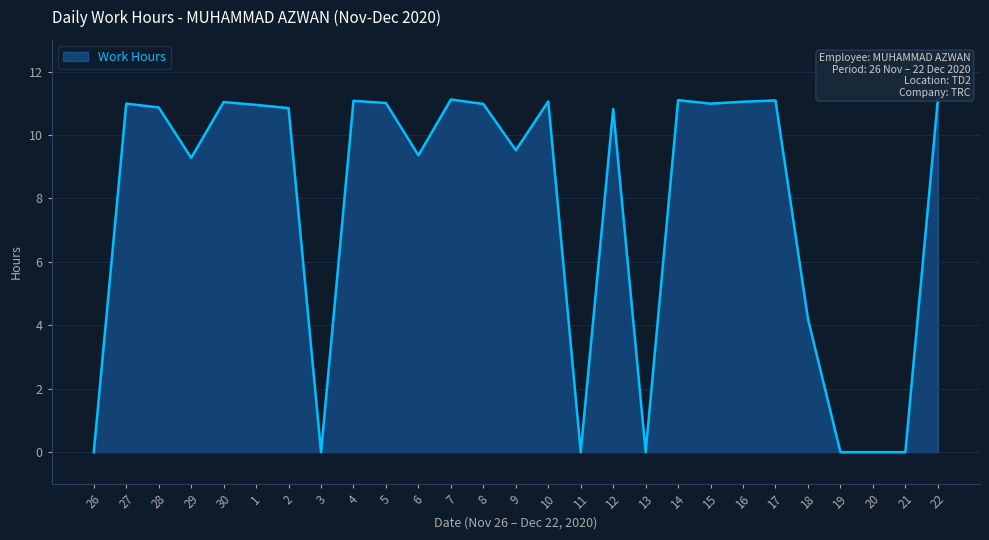

What position from the left is 10?

15